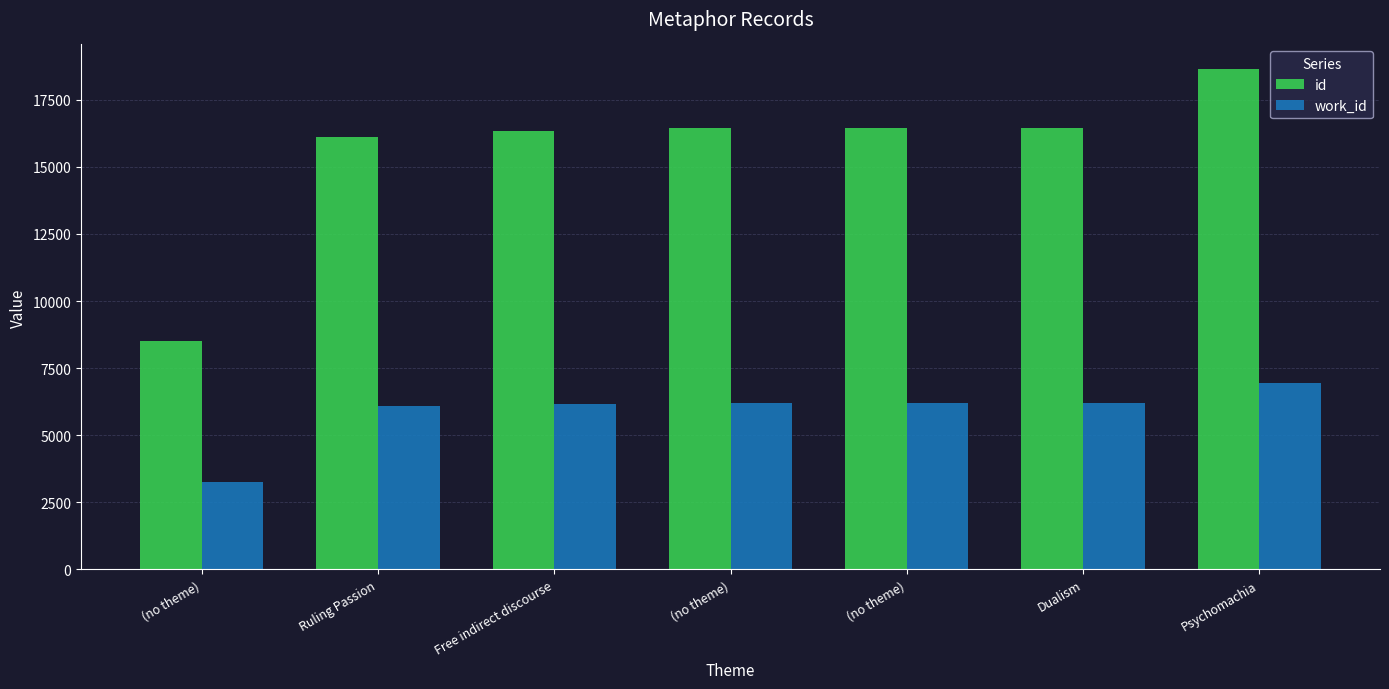

Reading right to left, transcribe all the data shown in this chart.

id: Psychomachia=18633	Dualism=16463	(no theme)=16462	(no theme)=16459	Free indirect discourse=16354	Ruling Passion=16129	(no theme)=8523
work_id: Psychomachia=6936	Dualism=6213	(no theme)=6213	(no theme)=6213	Free indirect discourse=6178	Ruling Passion=6094	(no theme)=3265